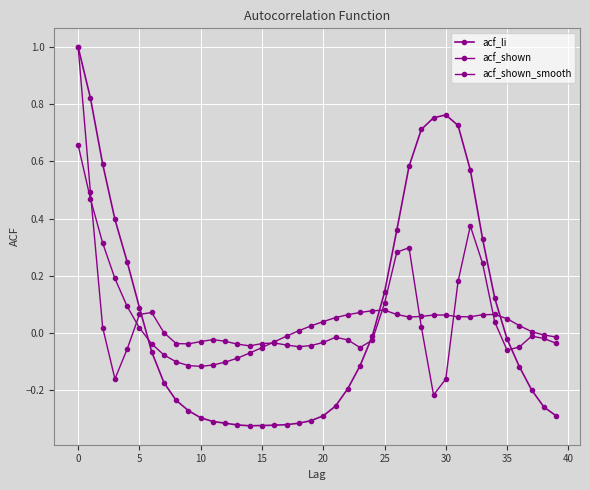

How many categories are shown in the chart?

40